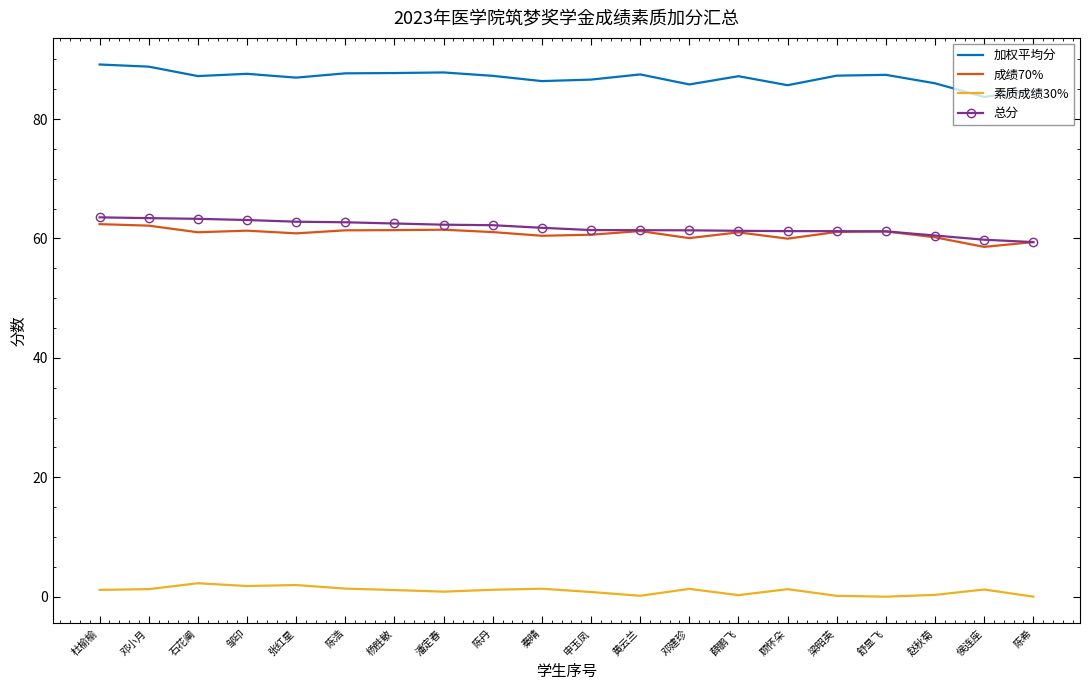

Rank the series by their maximum value, from lowest to highest.

素质成绩30%, 成绩70%, 总分, 加权平均分